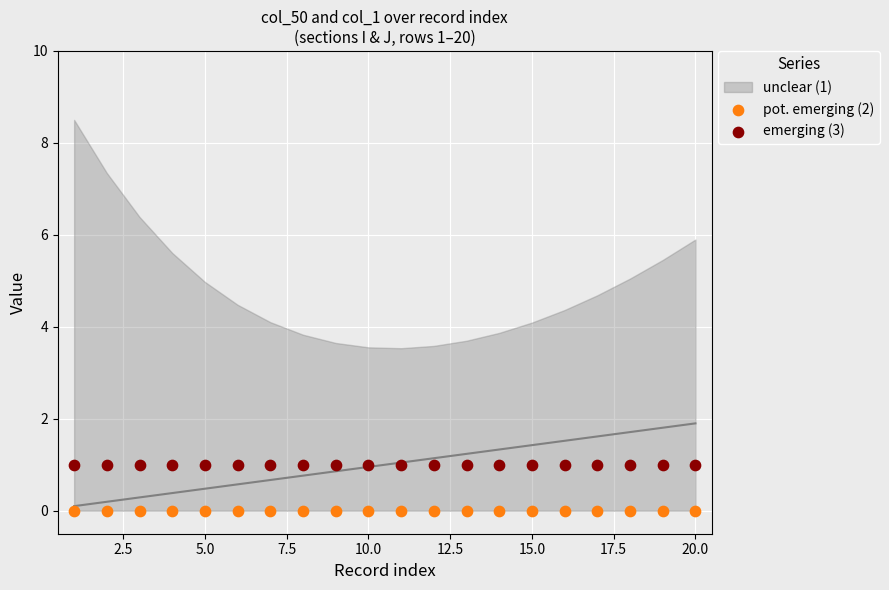

Which series reaches the minimum Y coordinate?

pot. emerging (2)